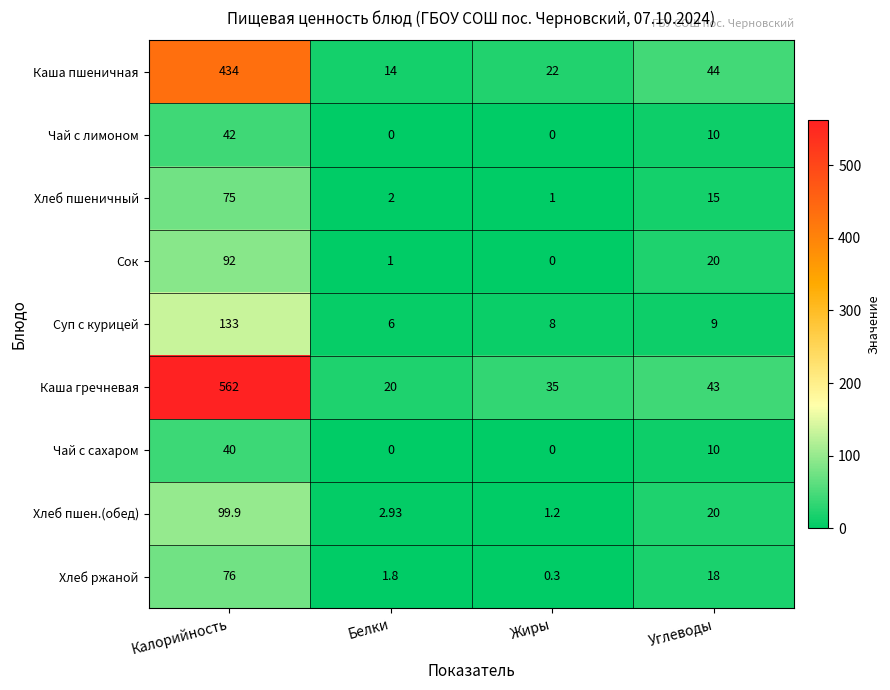

Which series has the widest spread of values?

Каша гречневая